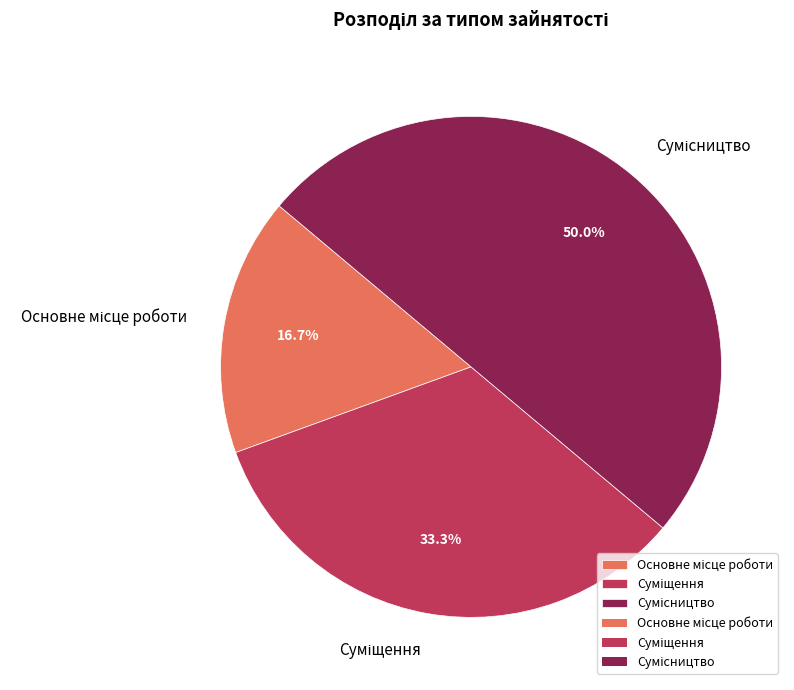

Which category has the biggest portion of the pie?

Сумісництво